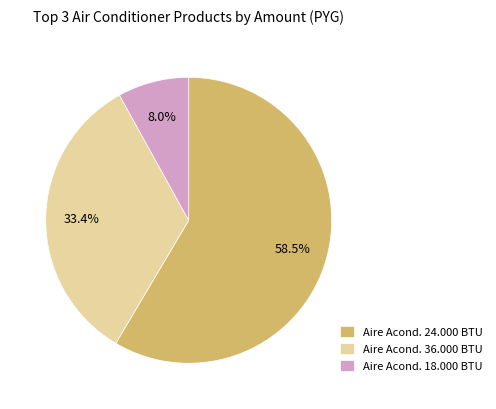

Which has a higher value, Aire Acond. 36.000 BTU or Aire Acond. 18.000 BTU?

Aire Acond. 36.000 BTU